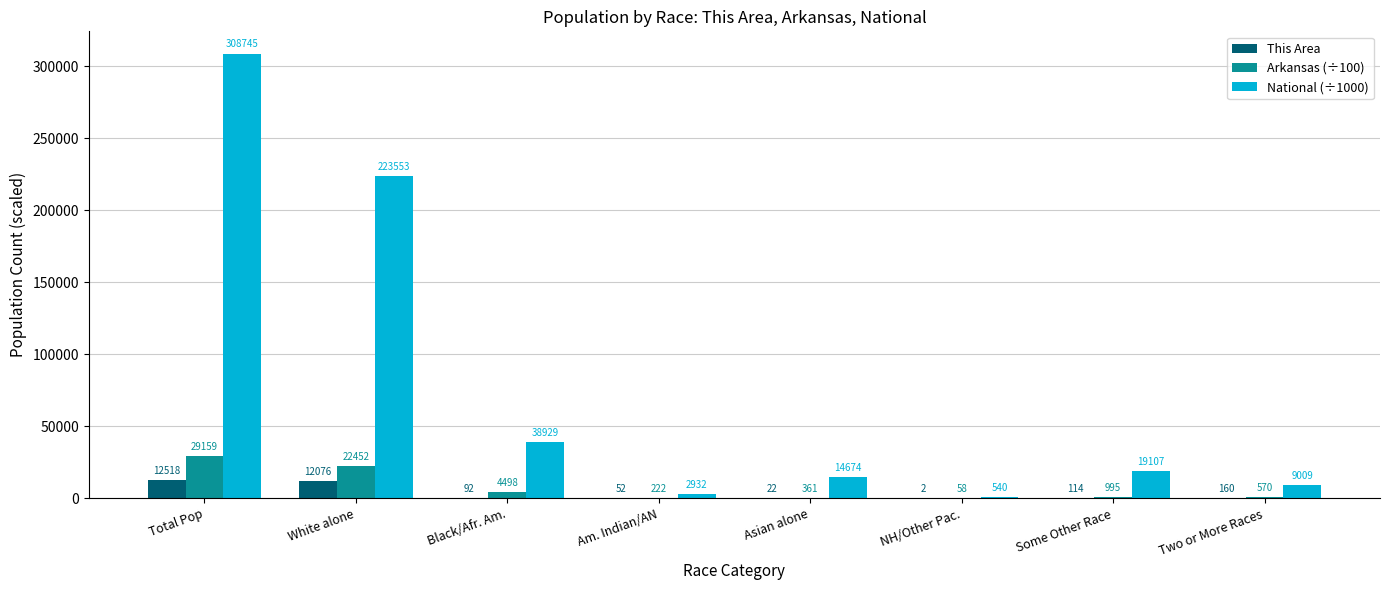

Is the value of National (÷1000) at Am. Indian/AN greater than the value of Arkansas (÷100) at Some Other Race?

Yes